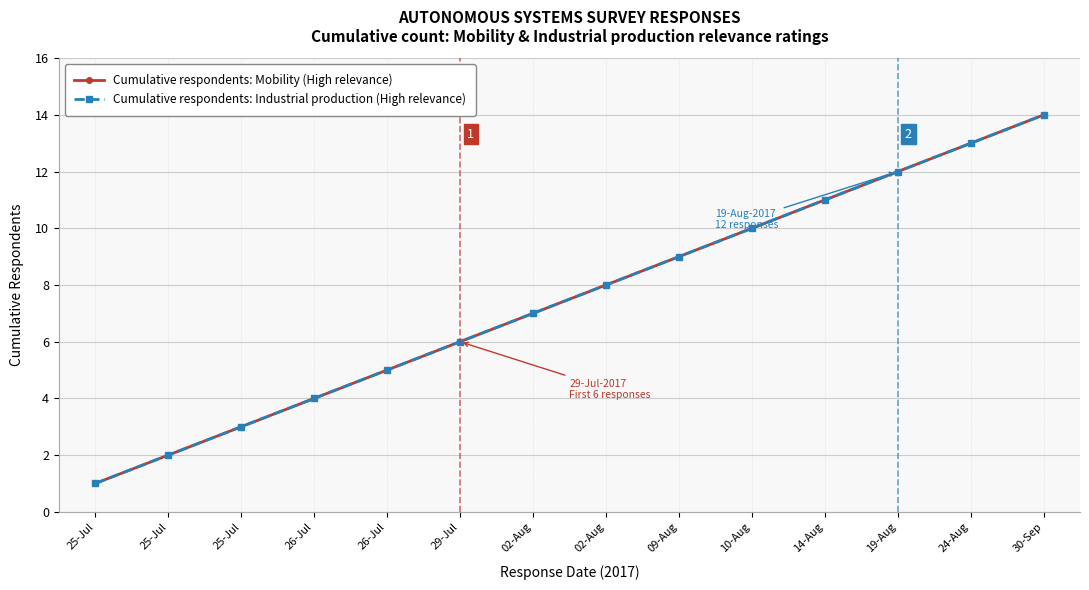

Does the chart have visible grid lines?

Yes